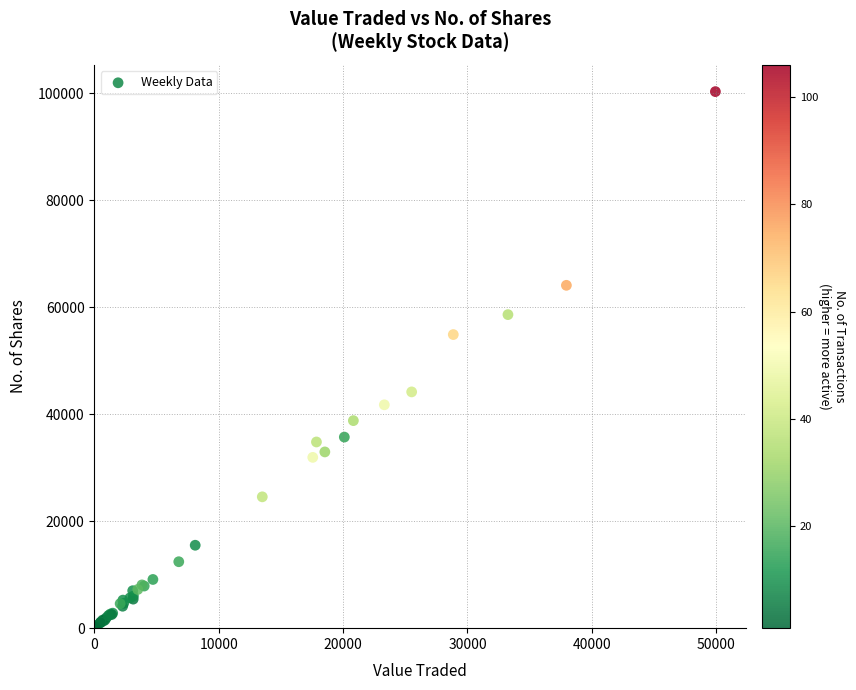

What Y value in the scatter plot is closest to 50174?

54879